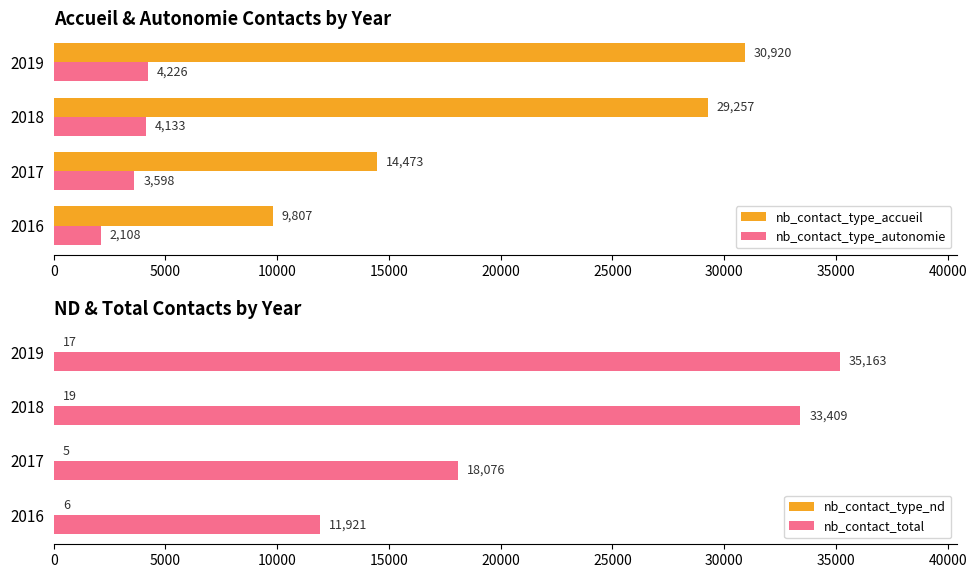

What are all the series names shown in the legend?

nb_contact_type_accueil, nb_contact_type_autonomie, nb_contact_type_nd, nb_contact_total